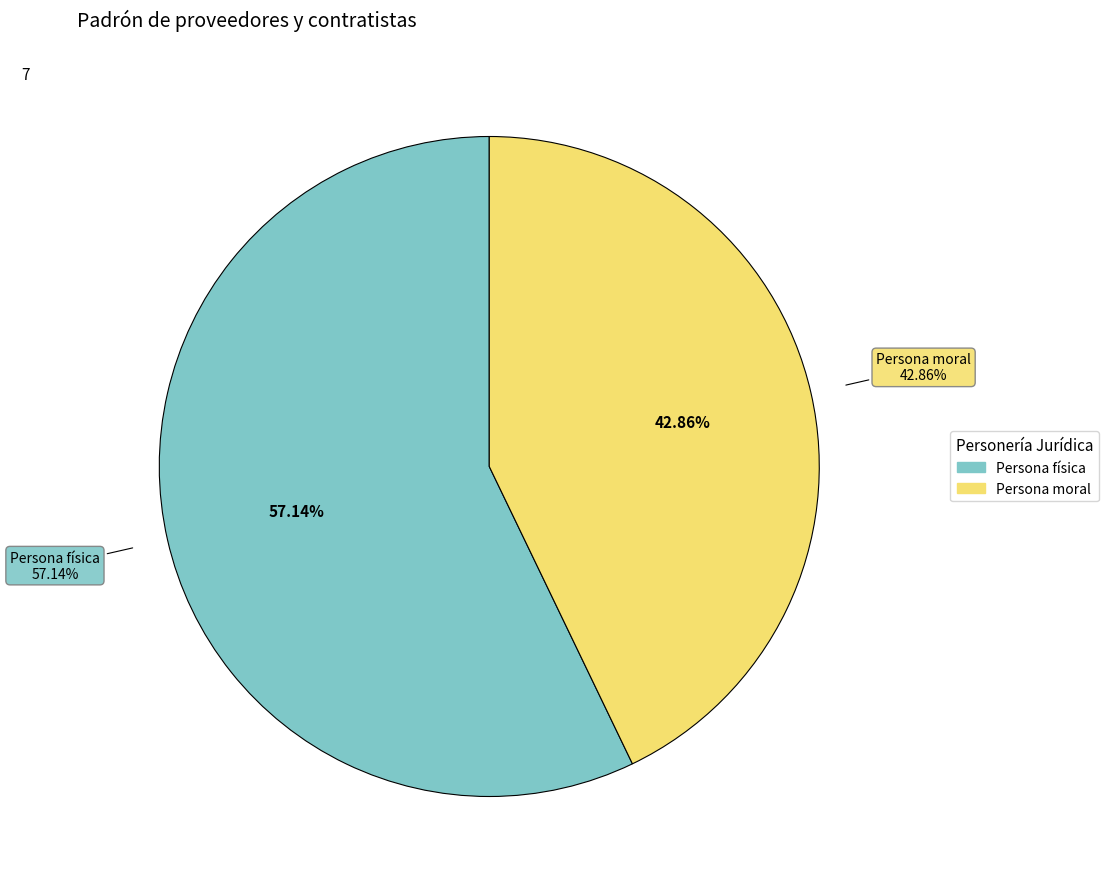

Which category has the smallest portion of the pie?

Persona moral